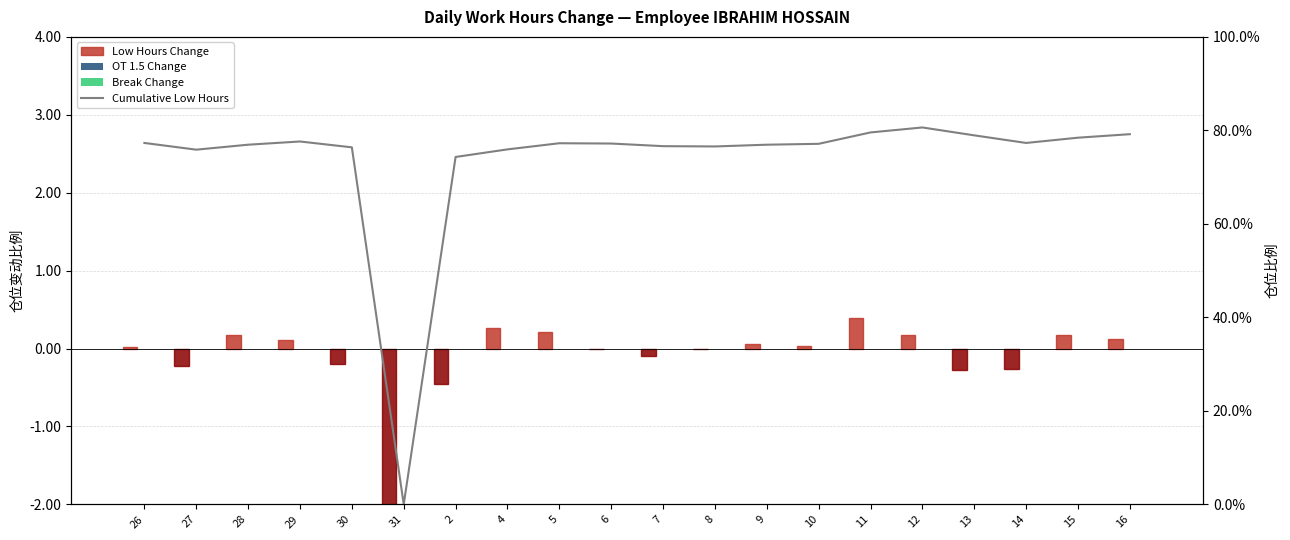

At how many categories does at least one series exceed -6?

20